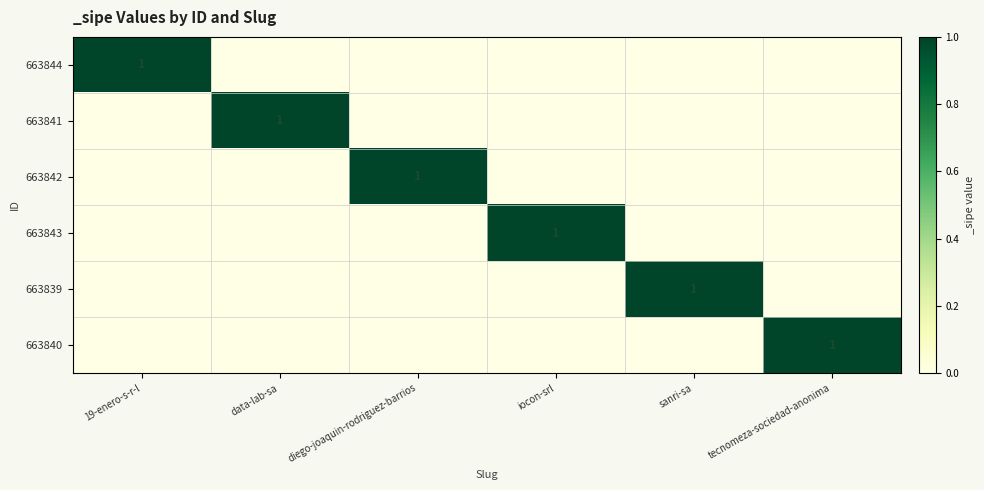

Between diego-joaquin-rodriguez-barrios and data-lab-sa, which is larger?

diego-joaquin-rodriguez-barrios